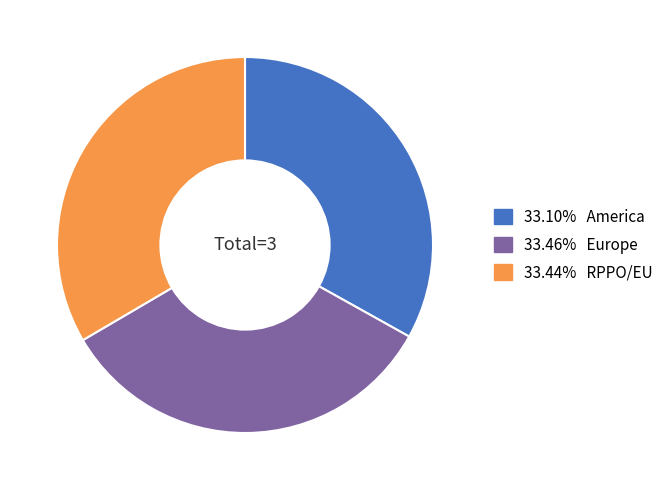

Is there a majority slice in this chart?

No